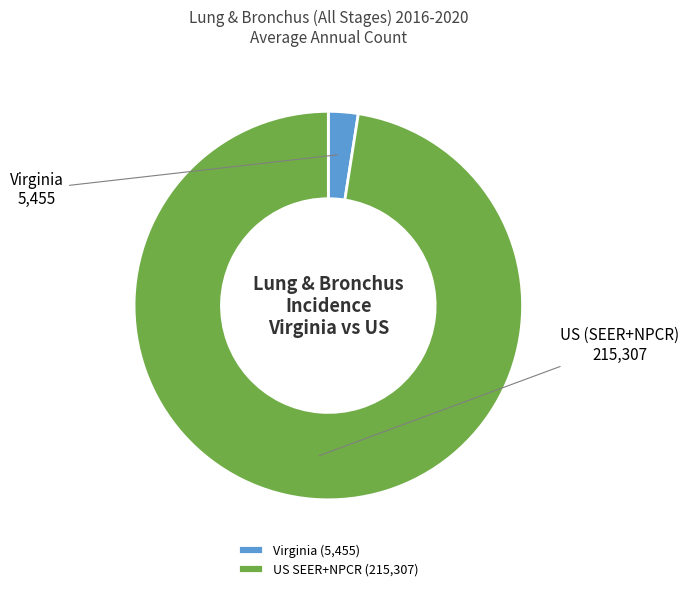

True or false: US (SEER+NPCR) accounts for 88% of the total.

False